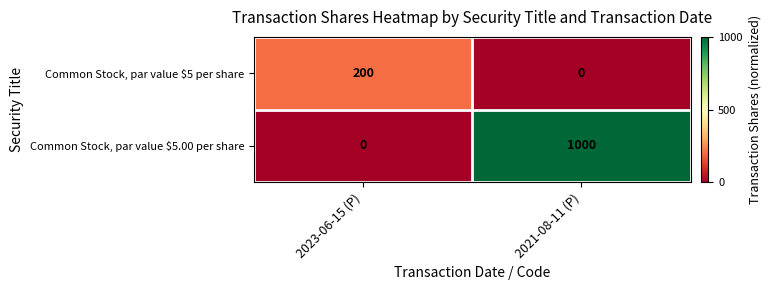

At which category is the sum across all series the highest?

2021-08-11 (P)